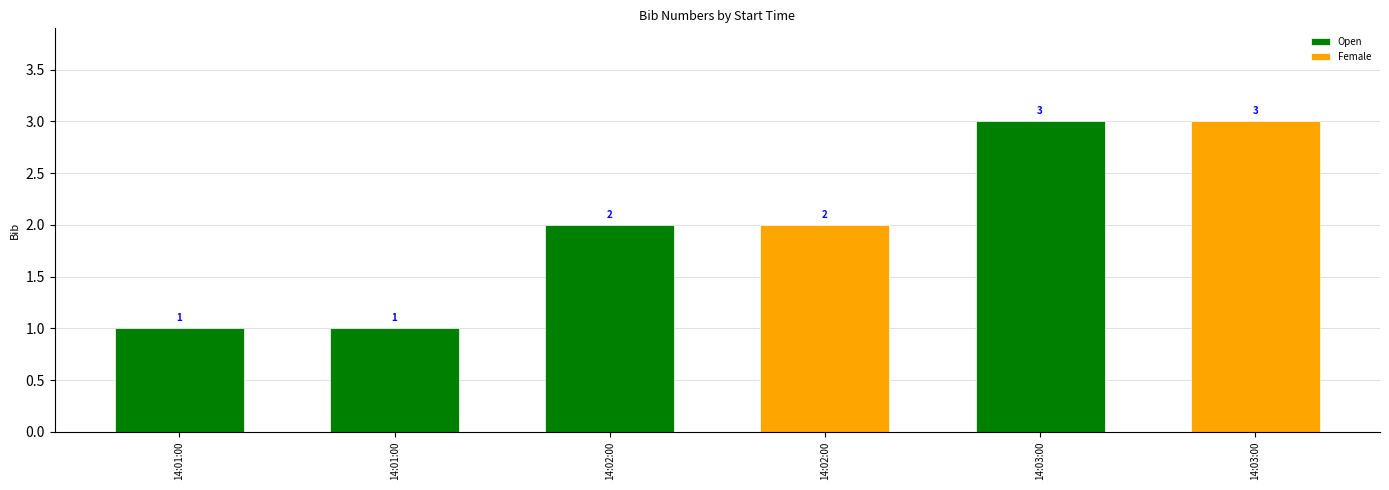

Are the bars grouped side by side (vs. stacked)?

No